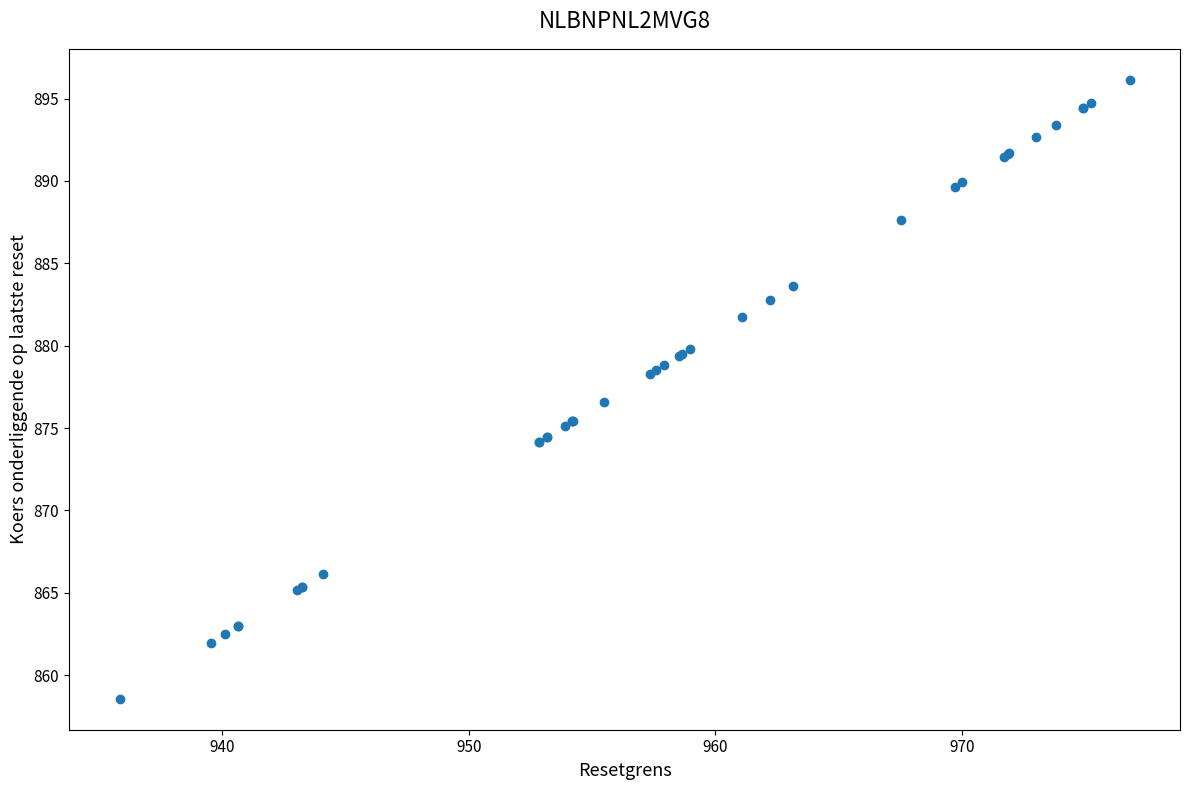

What Y value in the scatter plot is closest to 877?

876.6